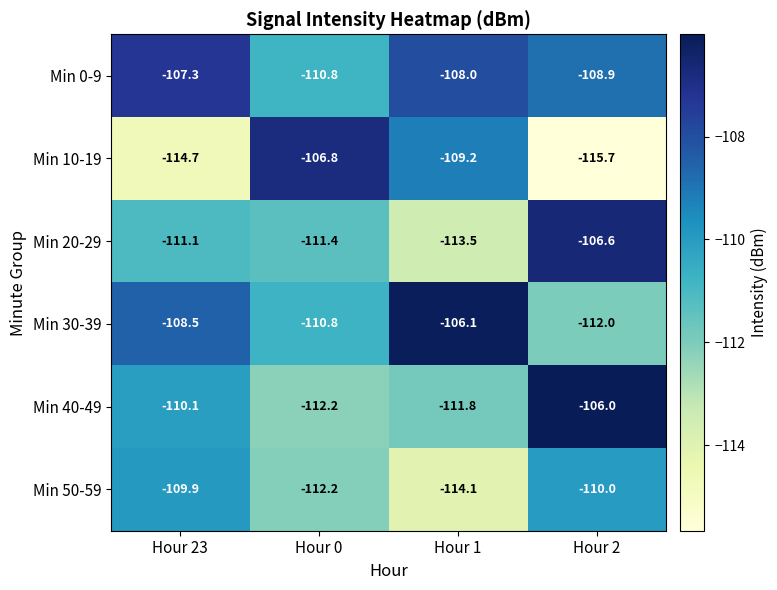

The Min 50-59 series shows -53.9 at Hour 1. True or false?

False